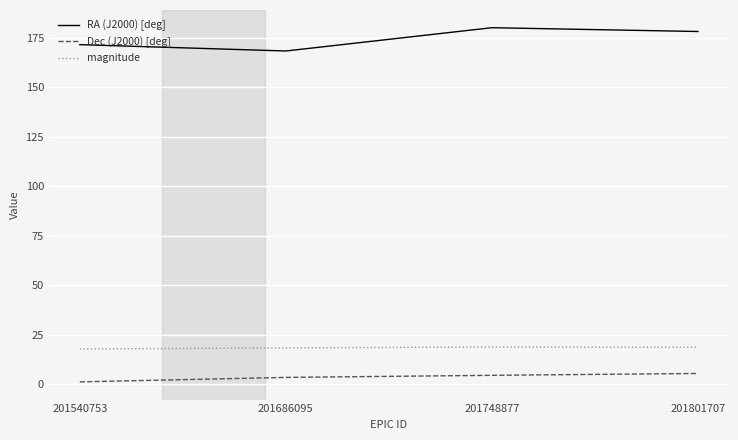

True or false: magnitude and Dec (J2000) [deg] cross at least once.

False